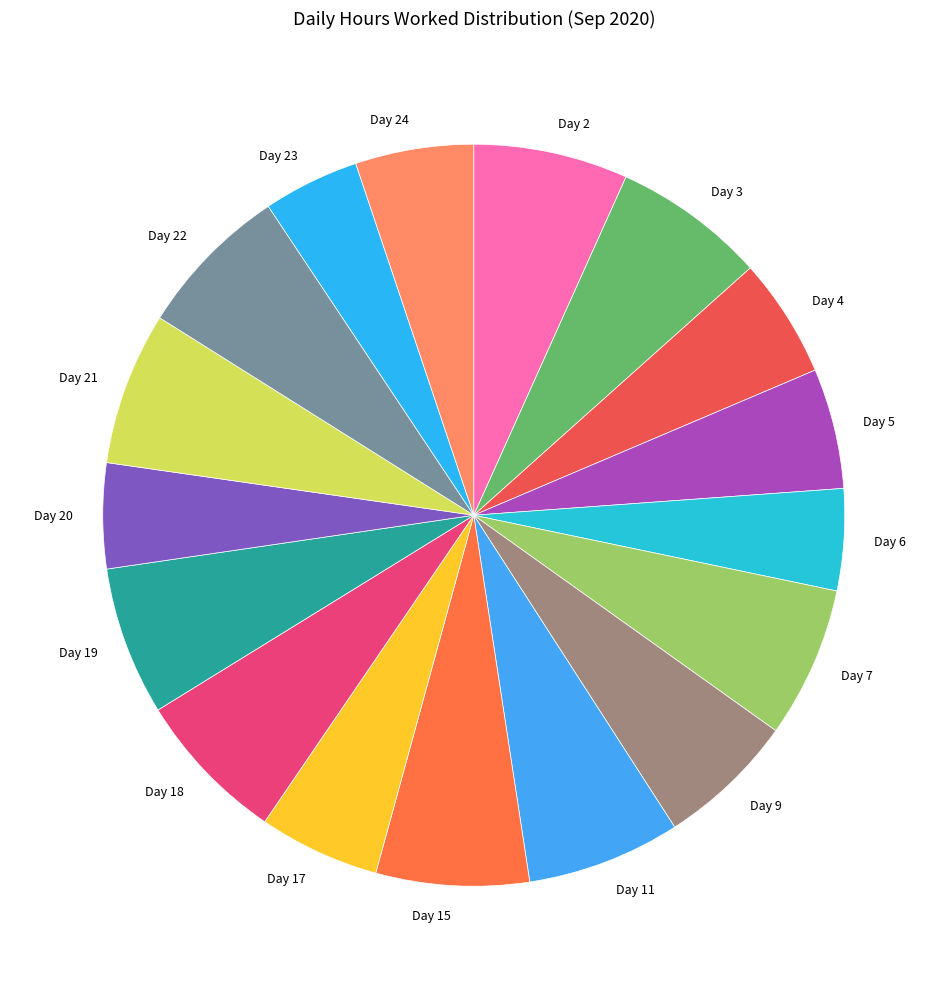

Approximately how many times larger is the value at Day 3 compared to Day 18?

1.0